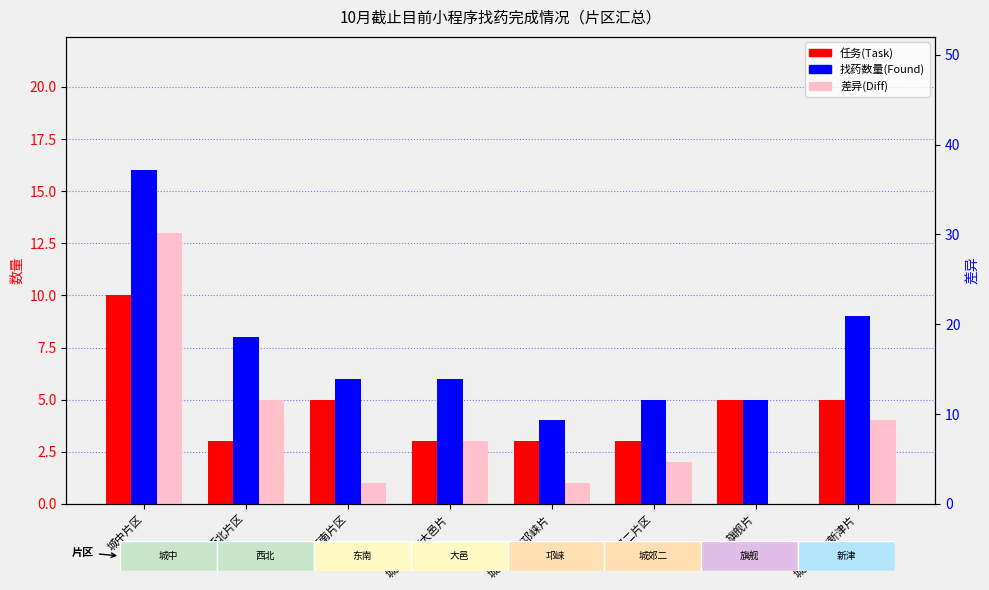

How many values in the 找药数量(Found) series are below 6?

3